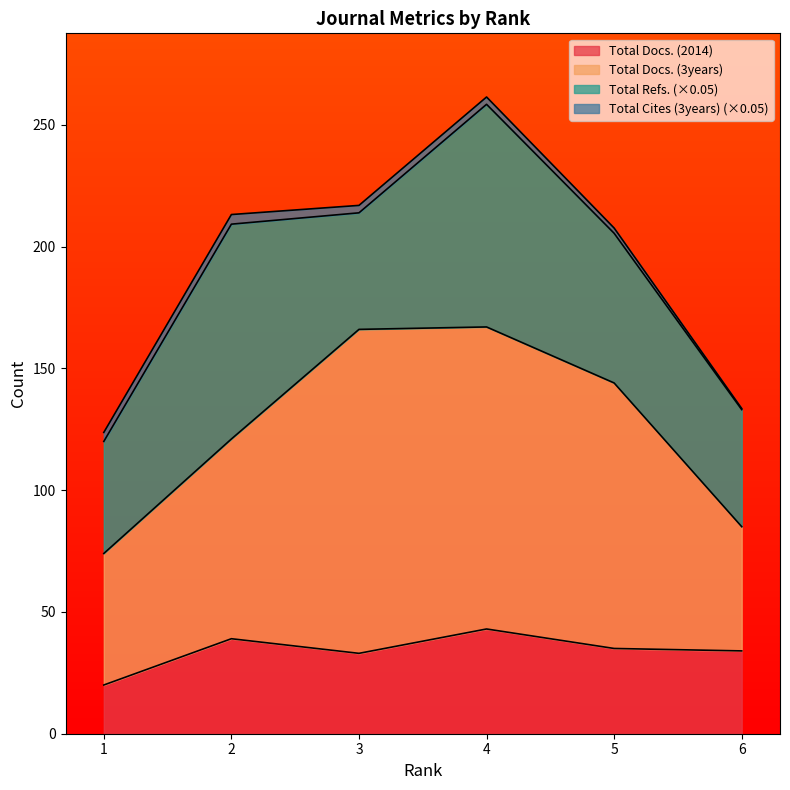

The value of Total Docs. (2014) at 4 is 43.0. True or false?

True